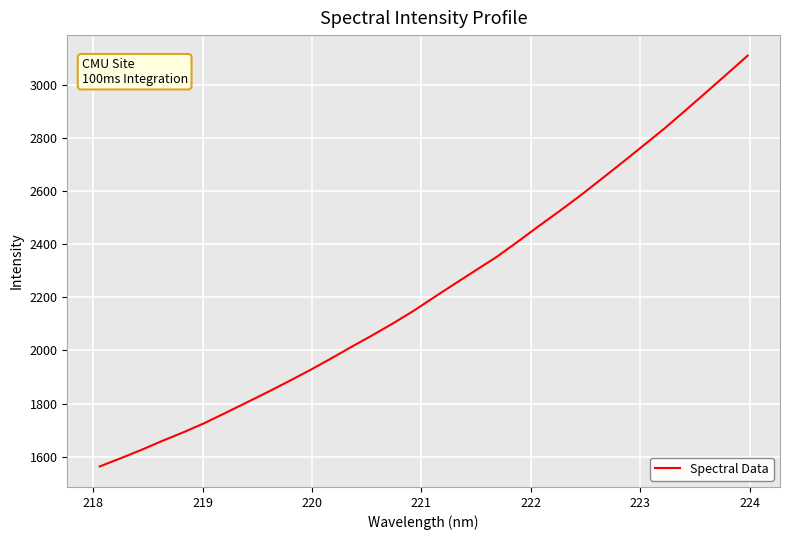

What is the minimum value shown in the chart?

1563.9